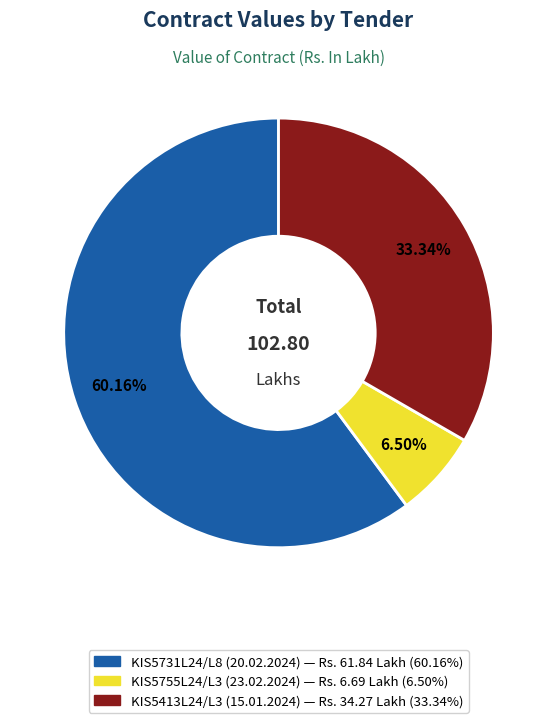

Is there a majority slice in this chart?

Yes